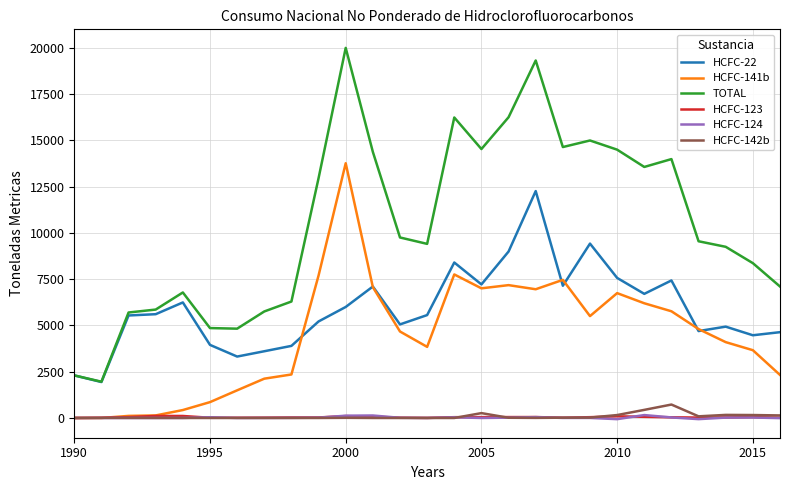

True or false: HCFC-123 and TOTAL intersect in this chart.

False